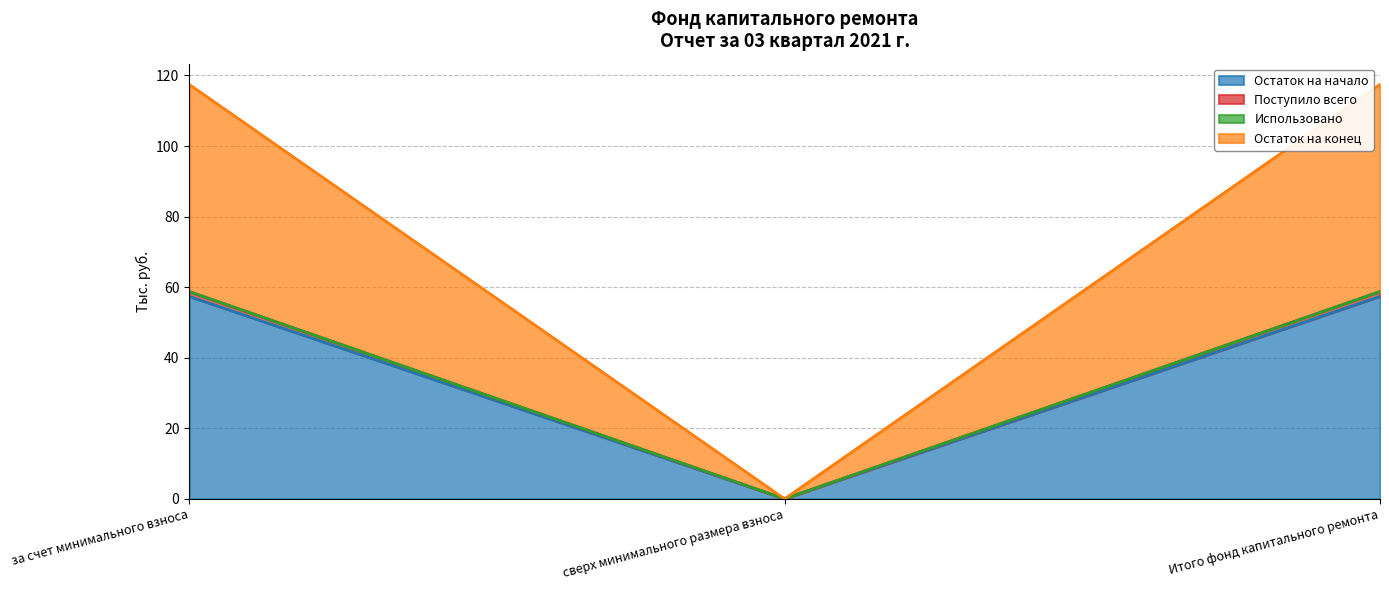

True or false: Остаток на начало has a value of 57.4 at за счет минимального взноса.

True